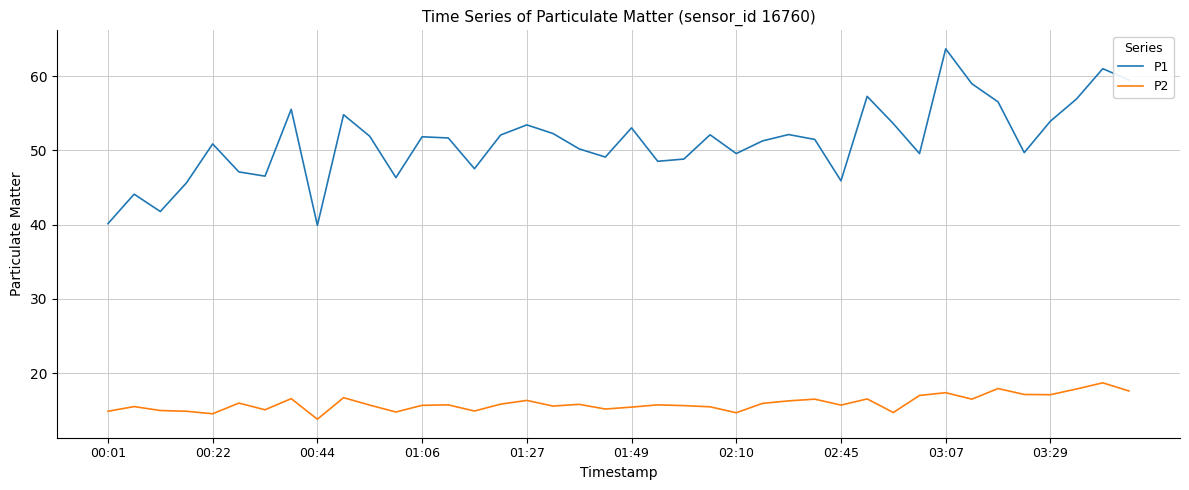

True or false: P1 and P2 intersect in this chart.

False